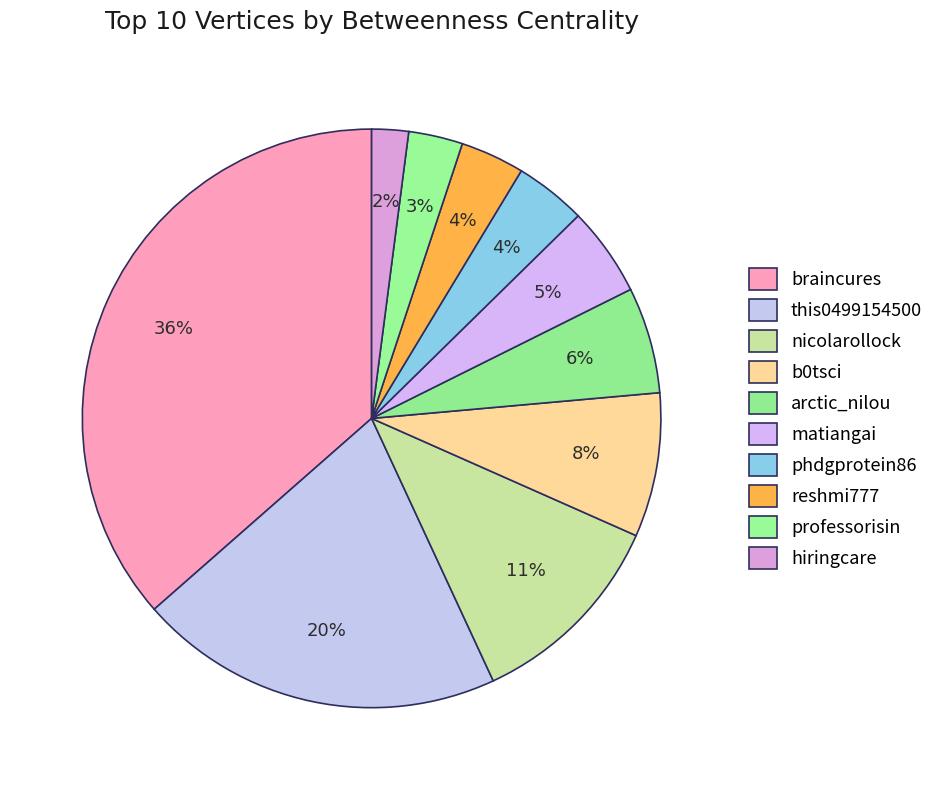

What is the smallest slice in the pie chart?

hiringcare